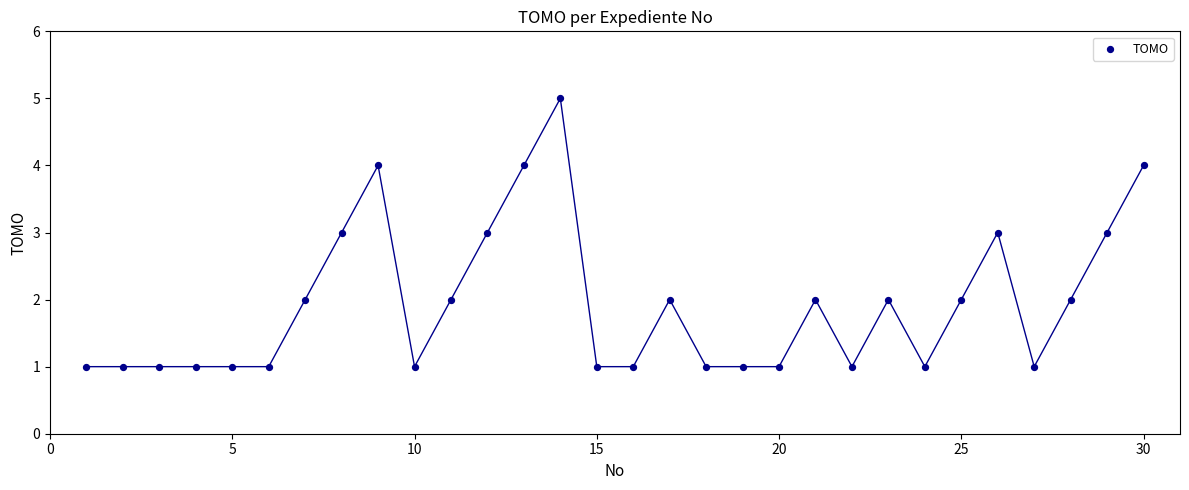

What is the range of Y values (max minus min)?

4